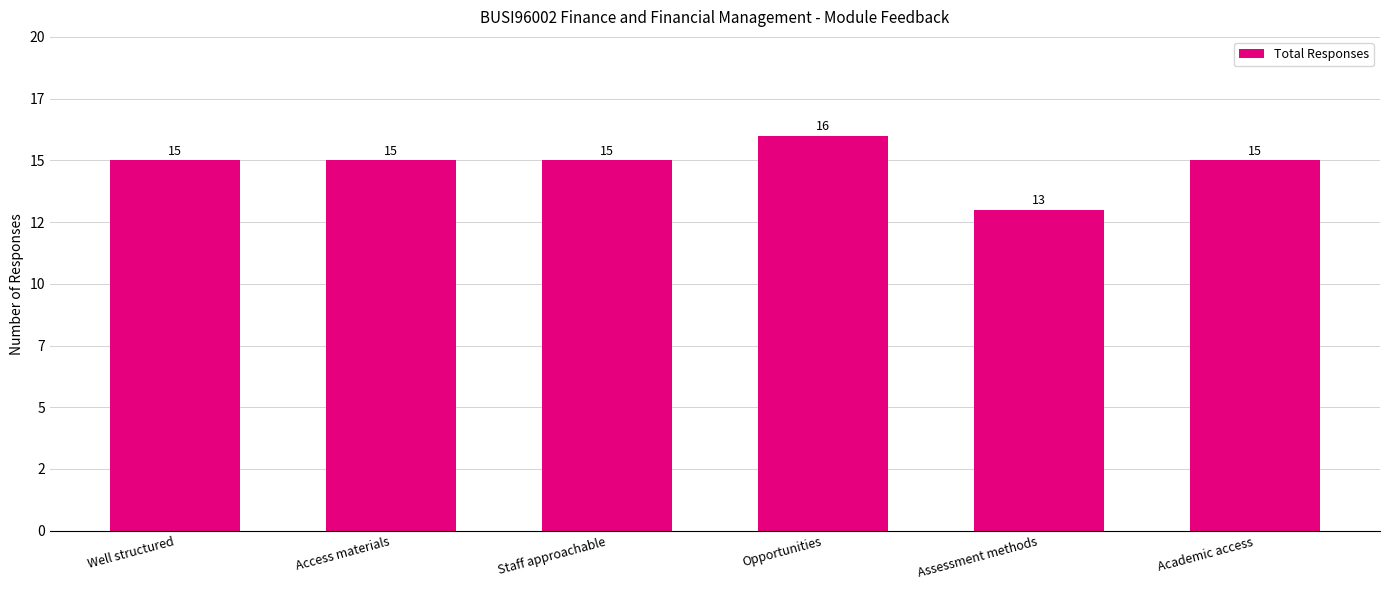

Is it true that the value at Staff approachable is 15?

True